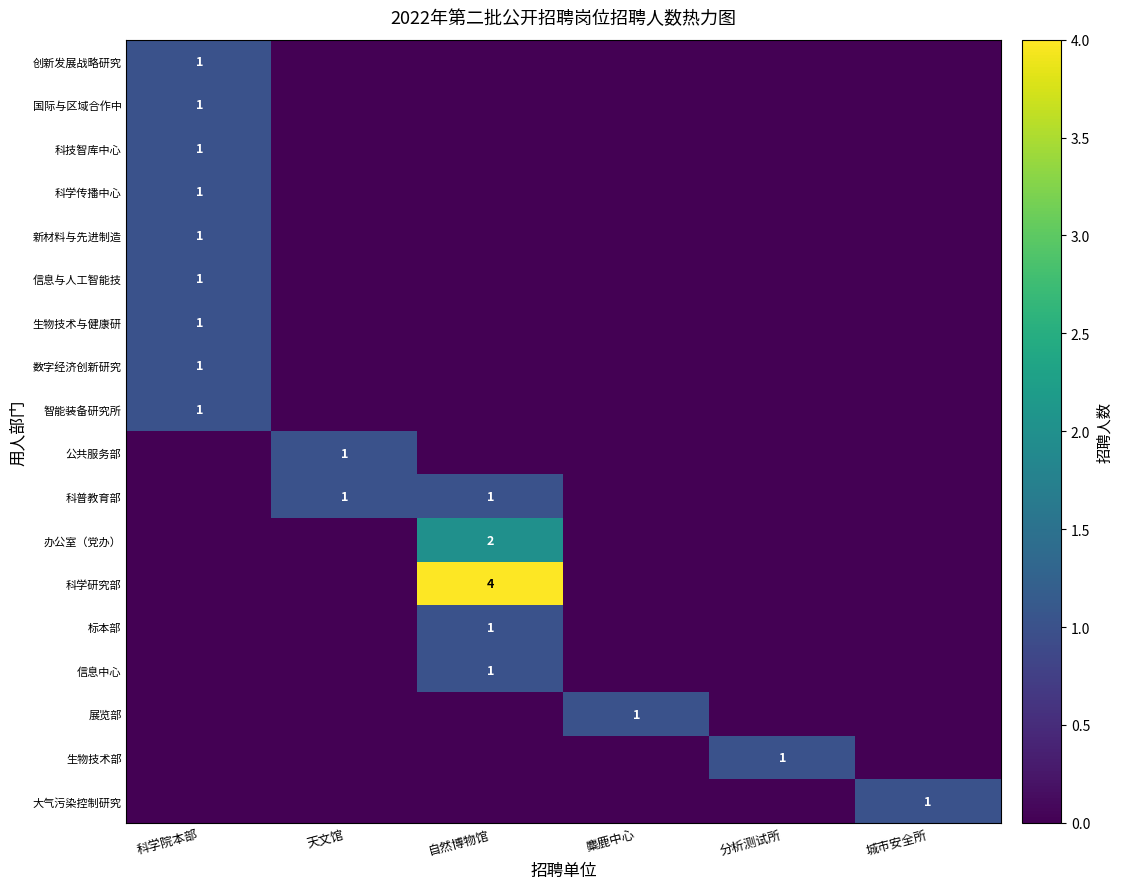

Is the value of 标本部 at 自然博物馆 greater than the value of 办公室（党办） at 自然博物馆?

No